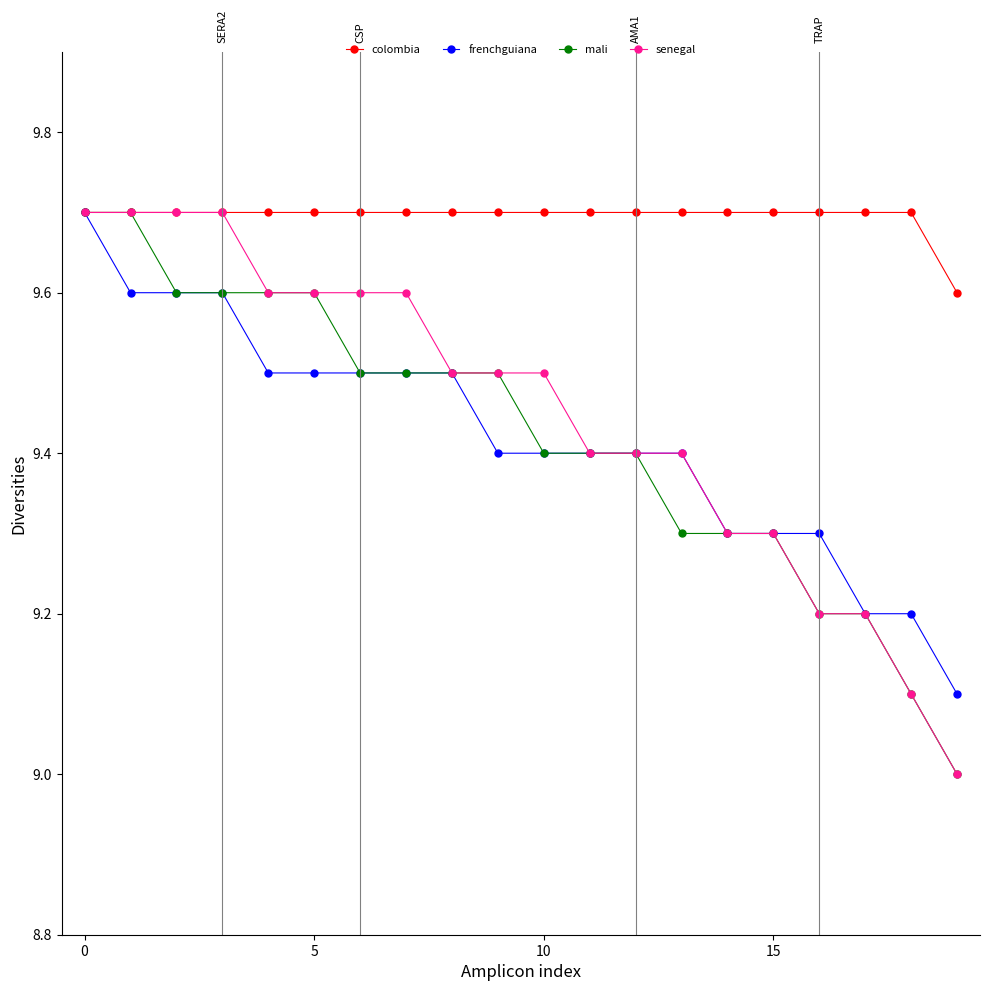

Count the number of categories in the chart.

20